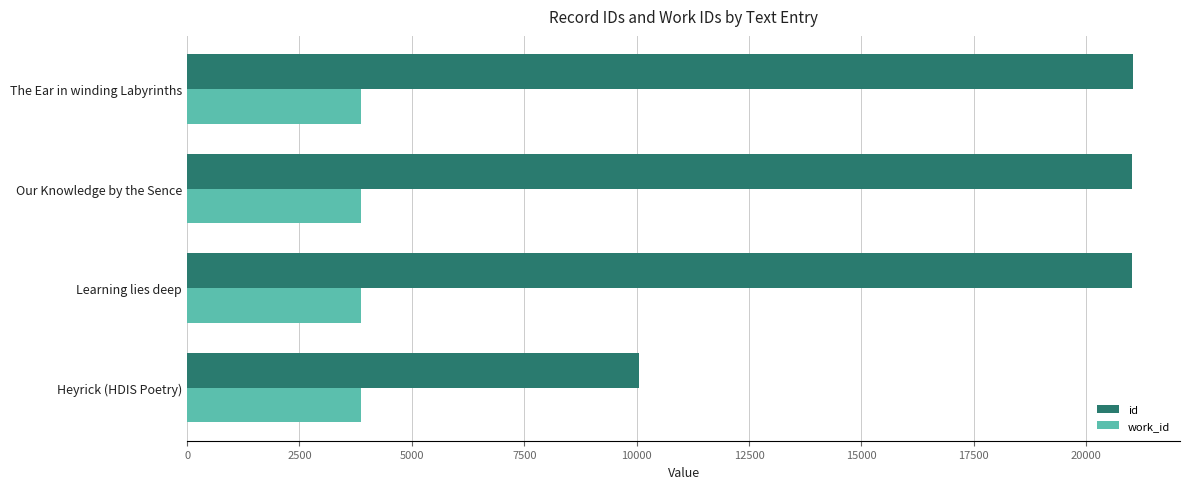

The id series shows 21027 at Learning lies deep. True or false?

True